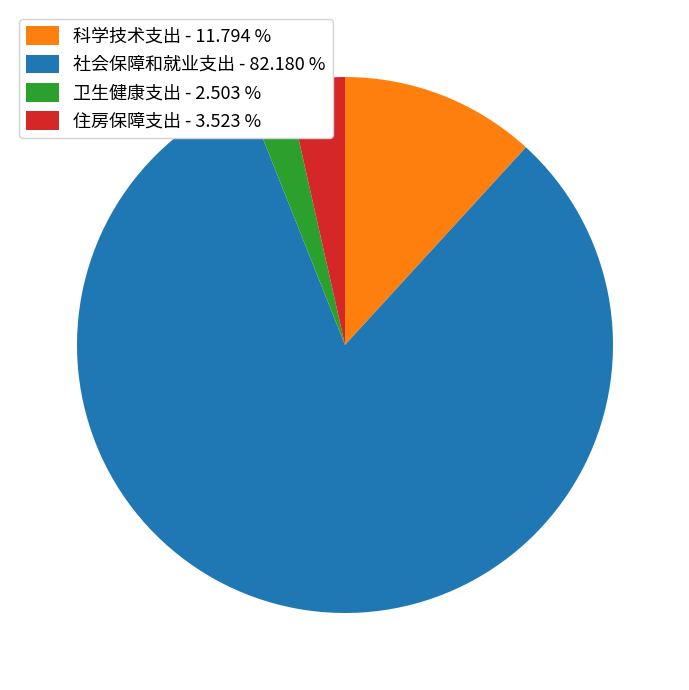

Is 社会保障和就业支出 the majority of the pie?

Yes